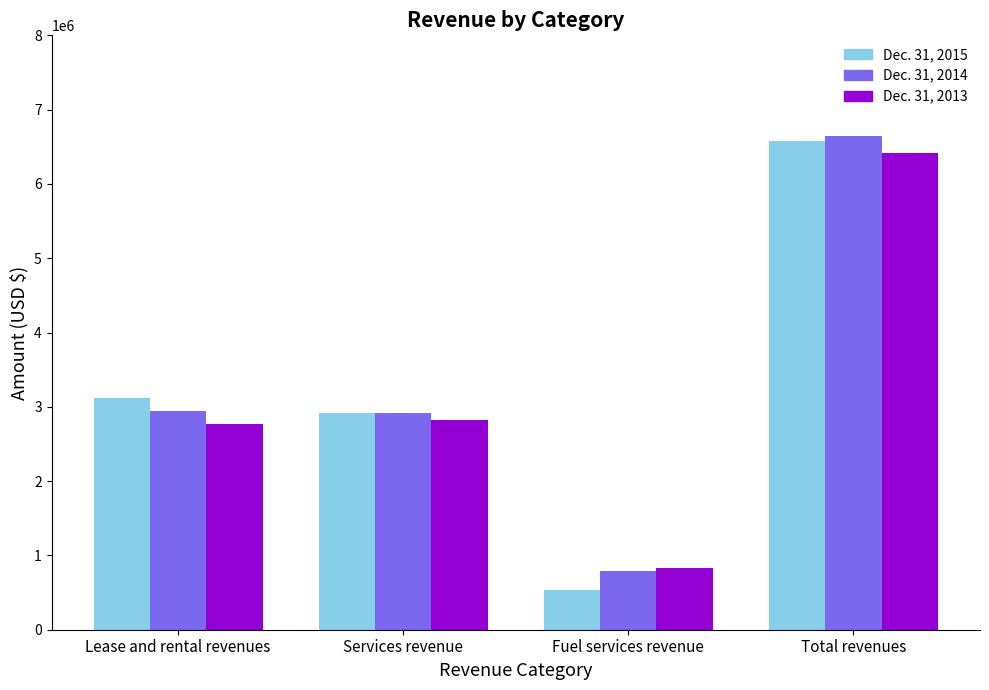

What value does the Dec. 31, 2015 series have at Services revenue?

2912063